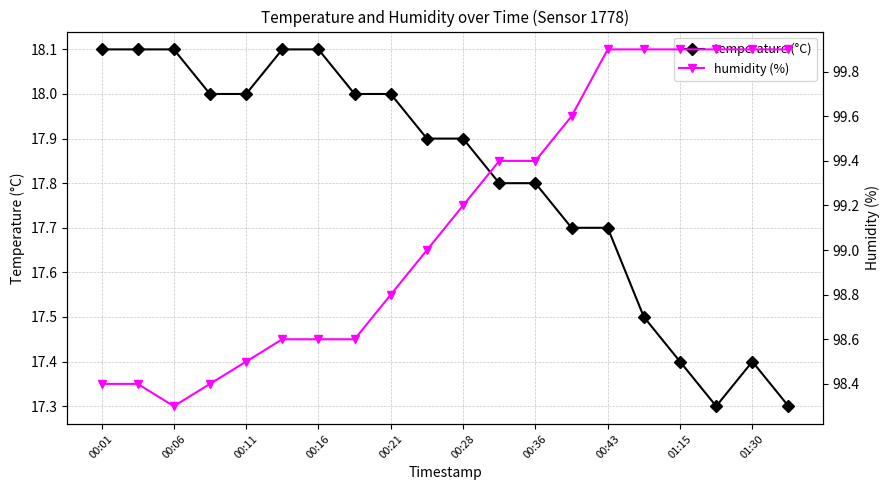

True or false: temperature (°C) and humidity (%) cross at least once.

False